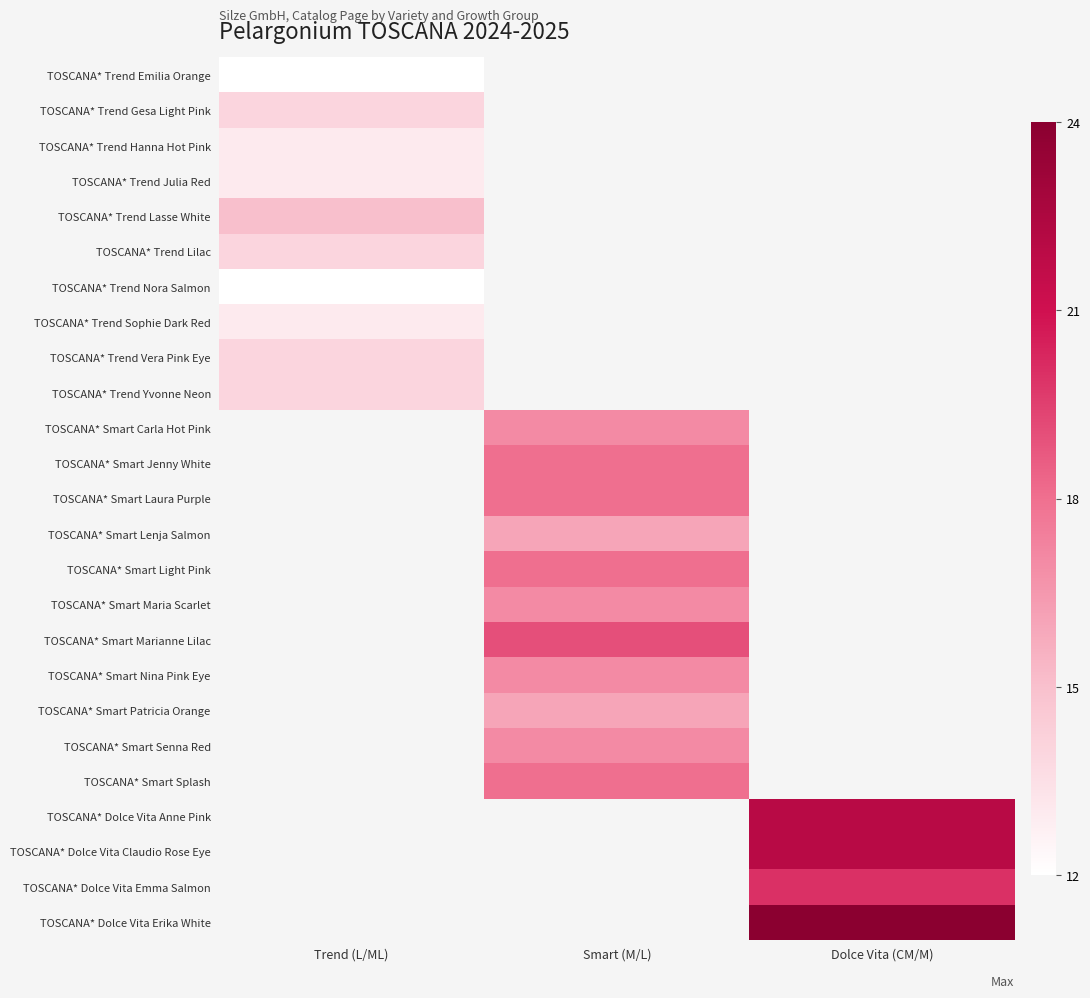

Is it true that TOSCANA* Smart Laura Purple equals 8.7 at Smart (M/L)?

False